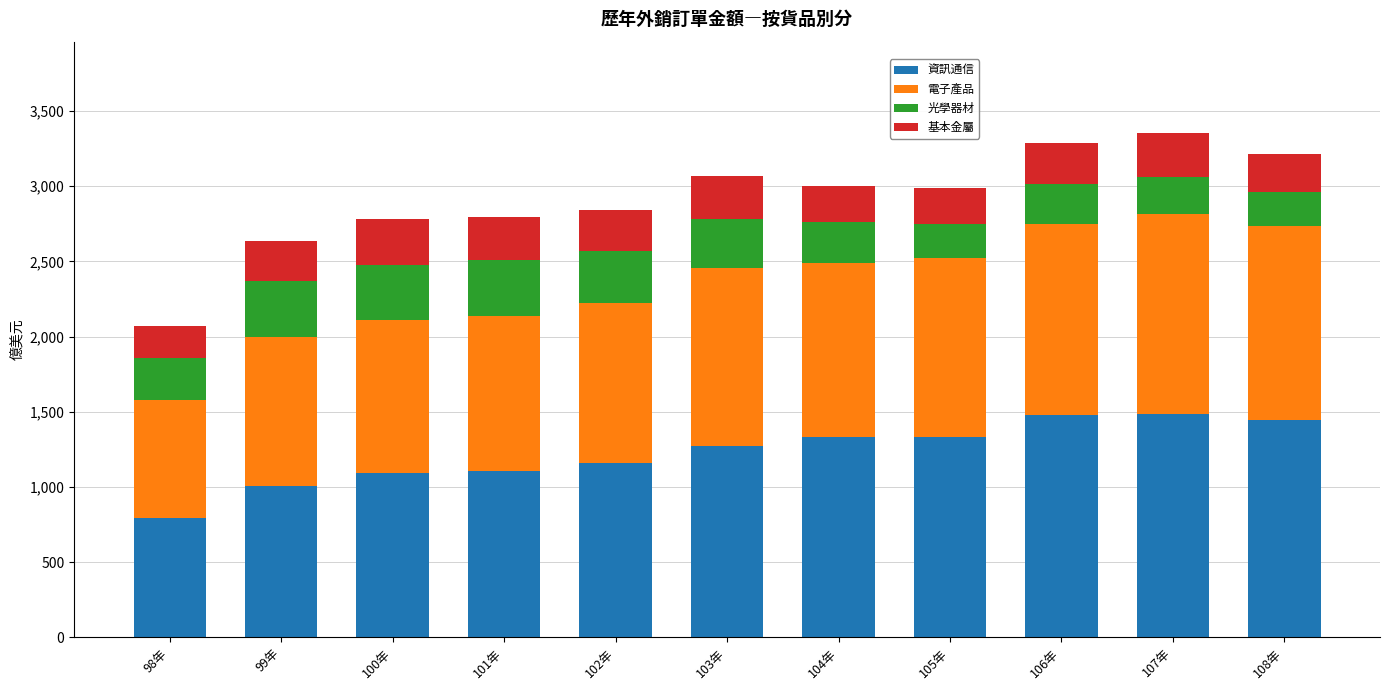

What is the difference between the maximum and minimum values in the 資訊通信 series?

691.9